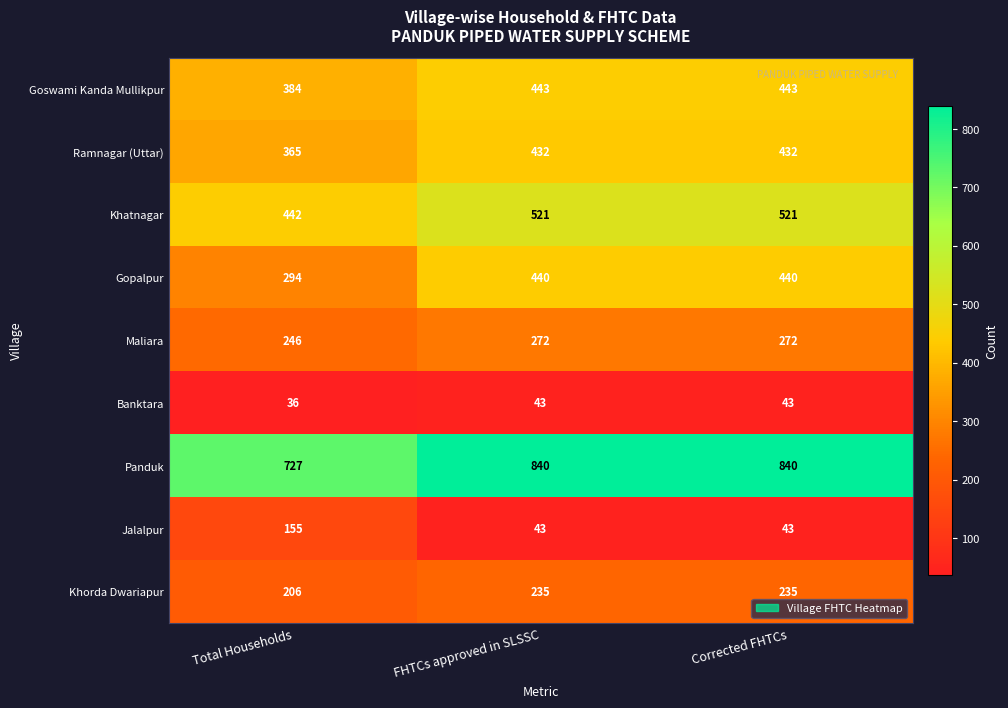

Reading right to left, transcribe all the data shown in this chart.

Goswami Kanda Mullikpur: Corrected FHTCs=443	FHTCs approved in SLSSC=443	Total Households=384
Ramnagar (Uttar): Corrected FHTCs=432	FHTCs approved in SLSSC=432	Total Households=365
Khatnagar: Corrected FHTCs=521	FHTCs approved in SLSSC=521	Total Households=442
Gopalpur: Corrected FHTCs=440	FHTCs approved in SLSSC=440	Total Households=294
Maliara: Corrected FHTCs=272	FHTCs approved in SLSSC=272	Total Households=246
Banktara: Corrected FHTCs=43	FHTCs approved in SLSSC=43	Total Households=36
Panduk: Corrected FHTCs=840	FHTCs approved in SLSSC=840	Total Households=727
Jalalpur: Corrected FHTCs=43	FHTCs approved in SLSSC=43	Total Households=155
Khorda Dwariapur: Corrected FHTCs=235	FHTCs approved in SLSSC=235	Total Households=206